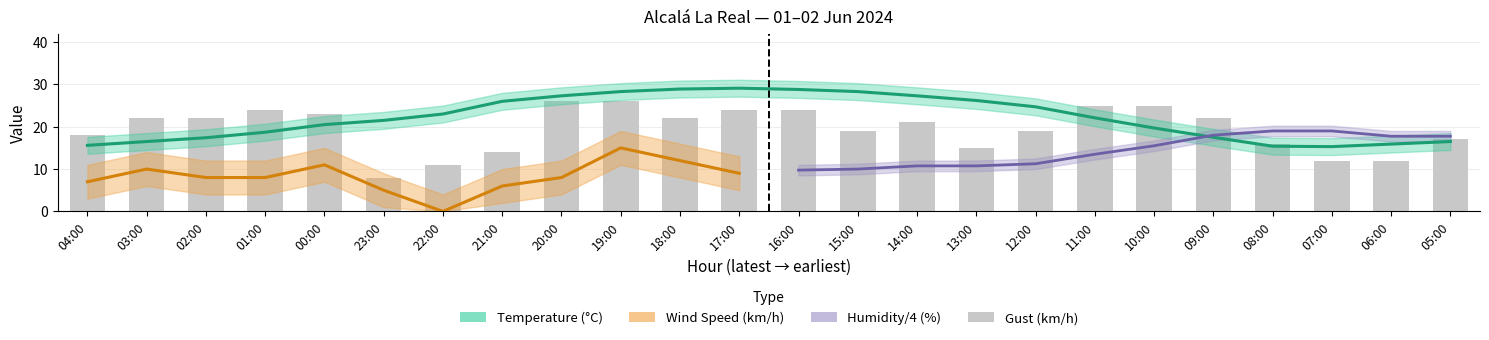

True or false: Temperature (°C) has a value of 15.9 at 06:00.

True